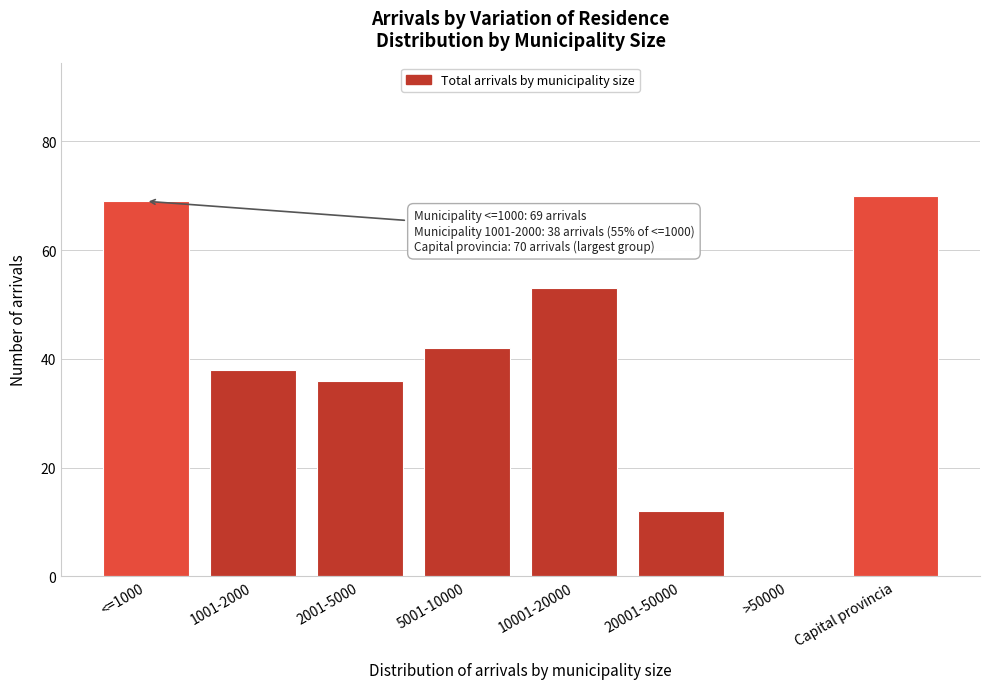

Reading right to left, what are all the values shown in this chart?

Capital provincia=70	>50000=0	20001-50000=12	10001-20000=53	5001-10000=42	2001-5000=36	1001-2000=38	<=1000=69